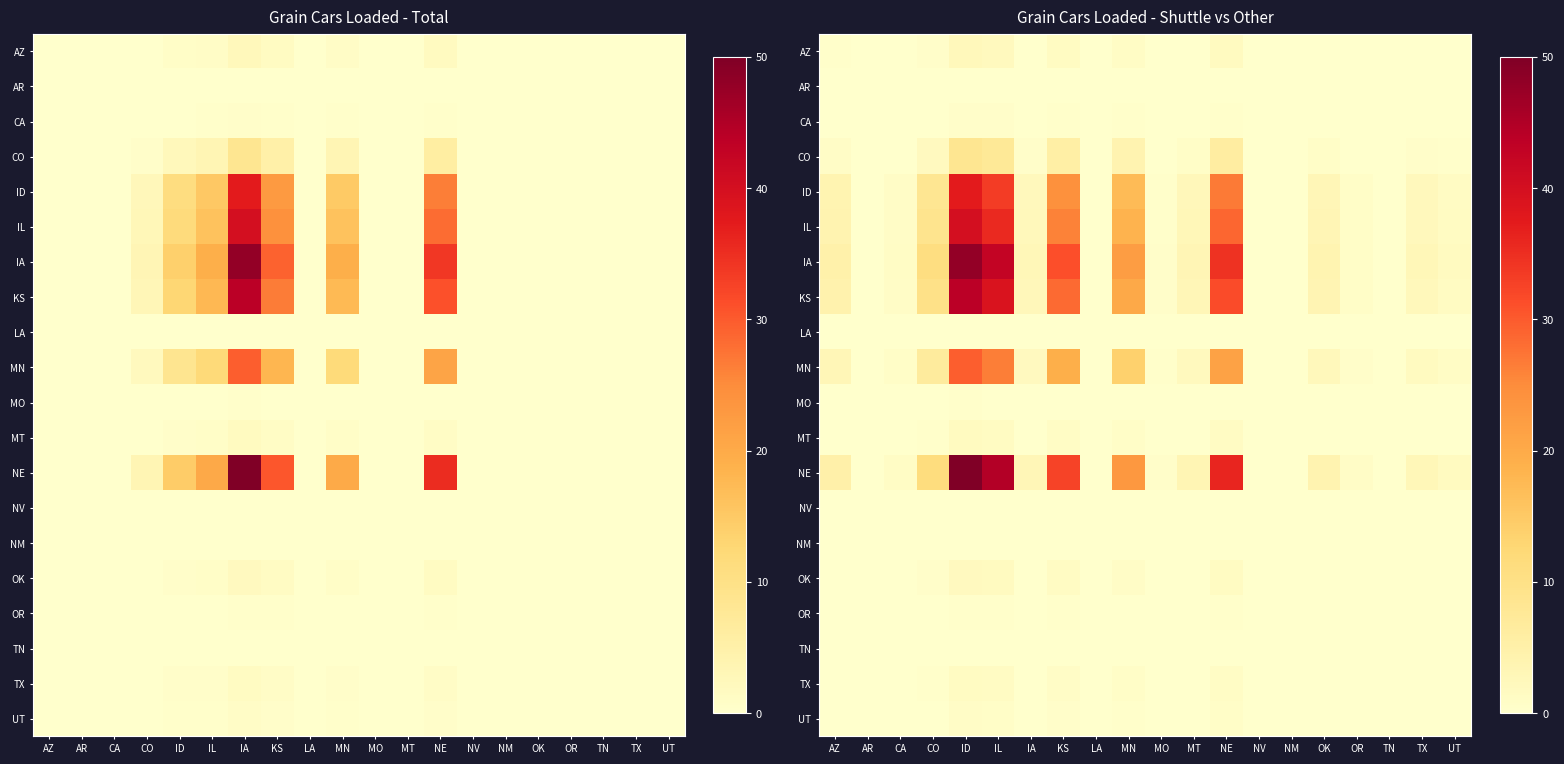

Which category has the lowest value in the OR series?

AR